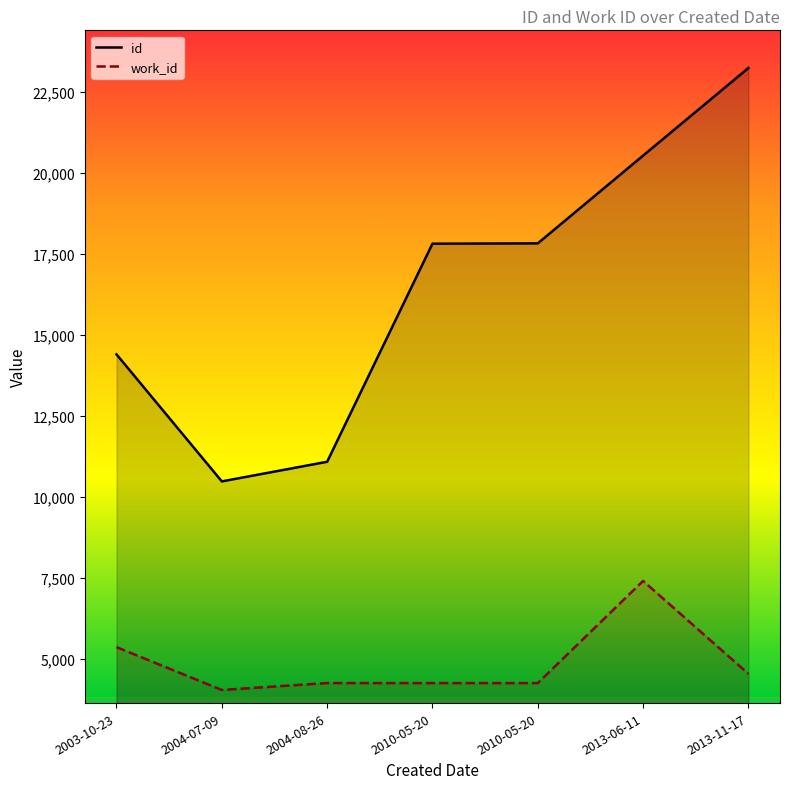

What is the difference between the work_id values at 2004-07-09 and 2013-06-11?

3363